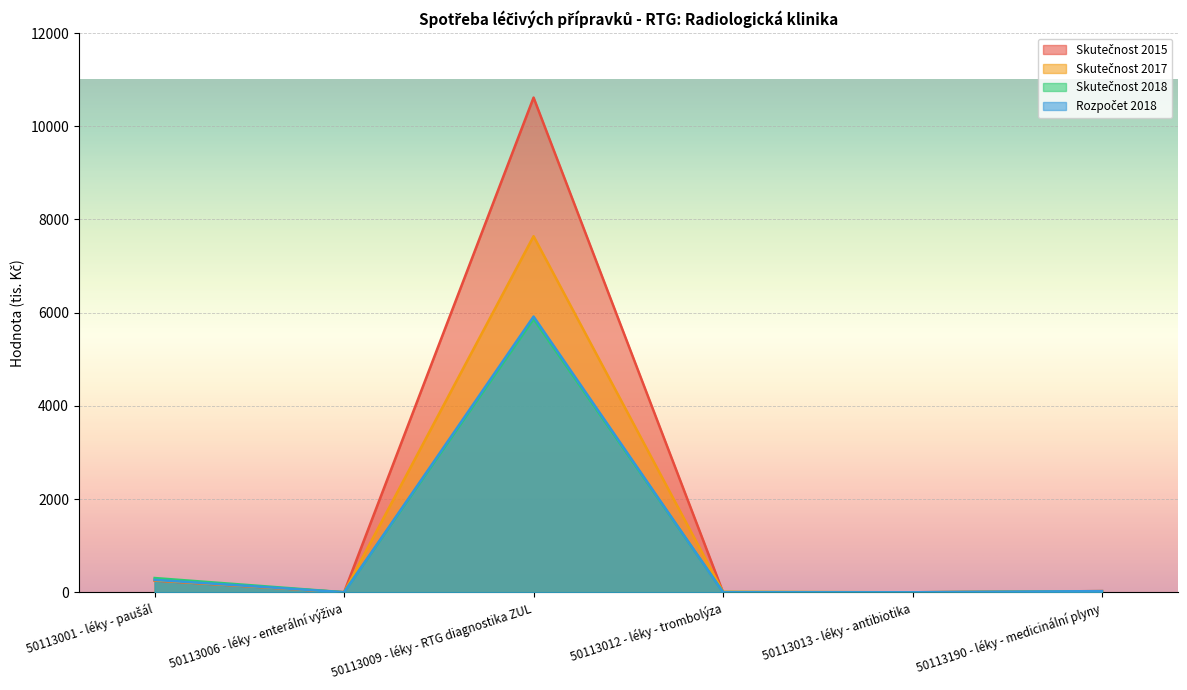

At which category does Skutečnost 2017 reach its first local valley?

50113006 - léky - enterální výživa